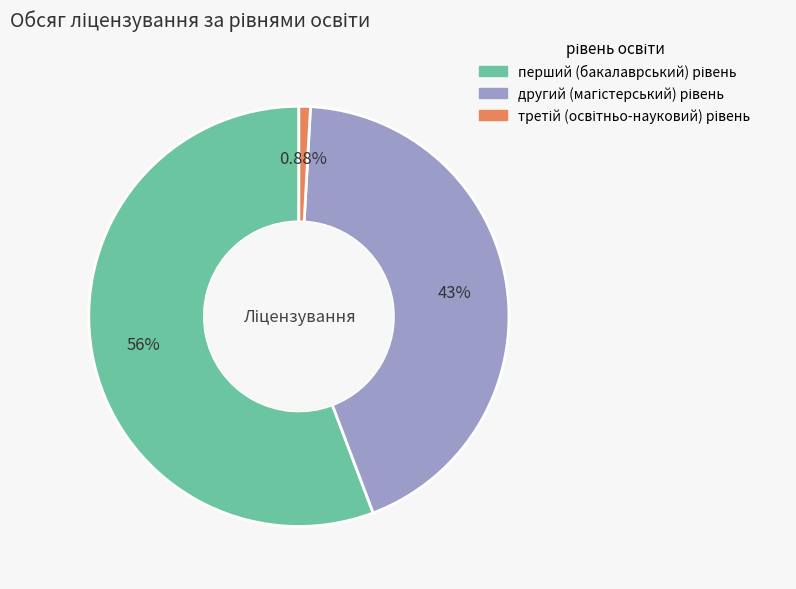

Does any single category account for the majority?

Yes